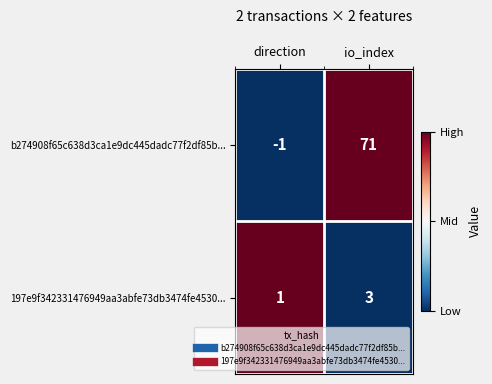

Which category has the highest value across all series?

io_index